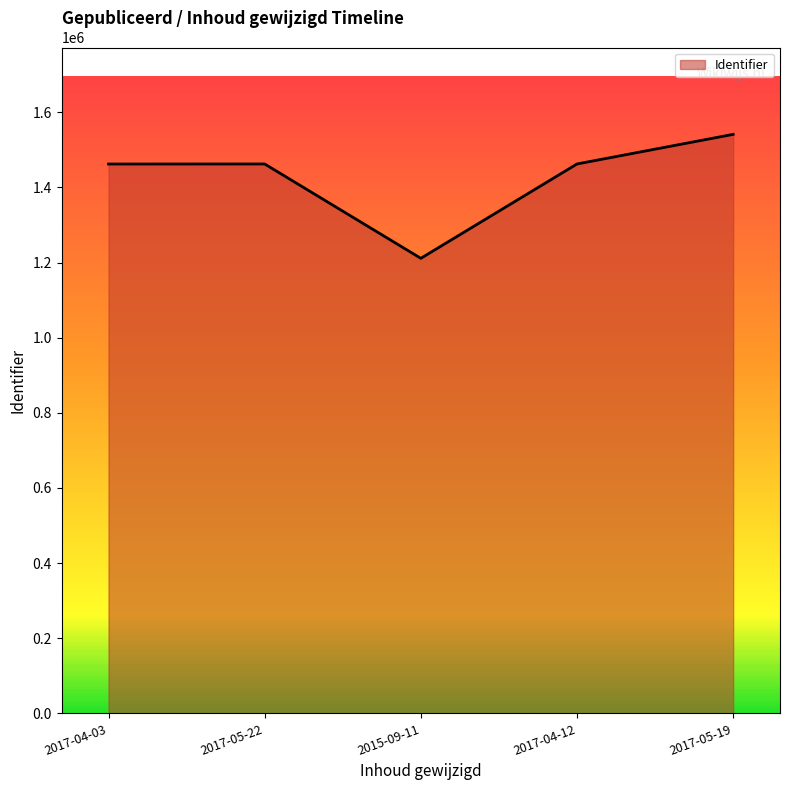

Read the value at 2017-05-22, to the nearest 10.

1462280